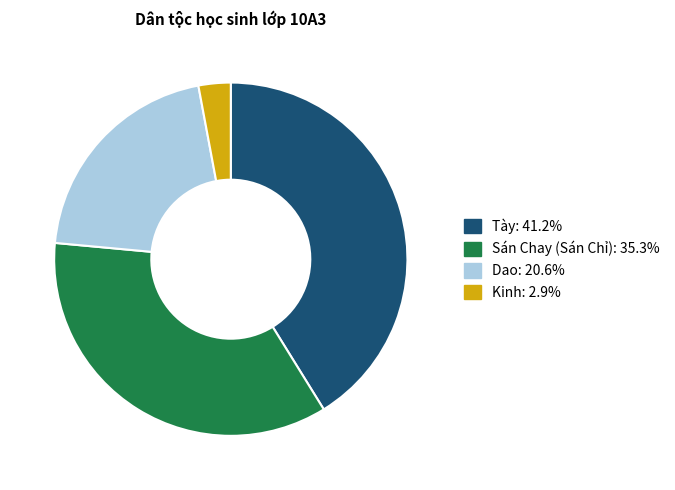

Does Sán Chay (Sán Chỉ) represent more than half of the total?

No